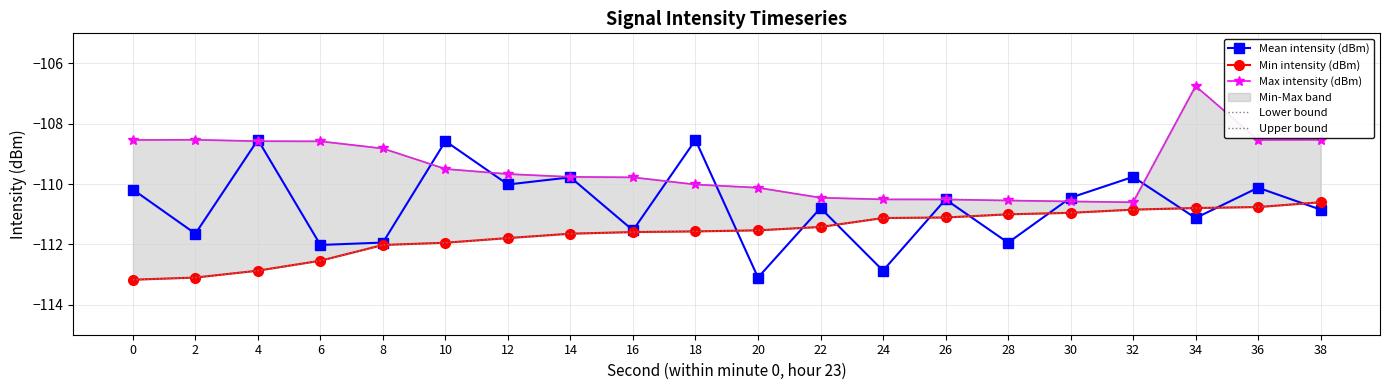

True or false: Lower bound has a value of -111.9 at 10.

True